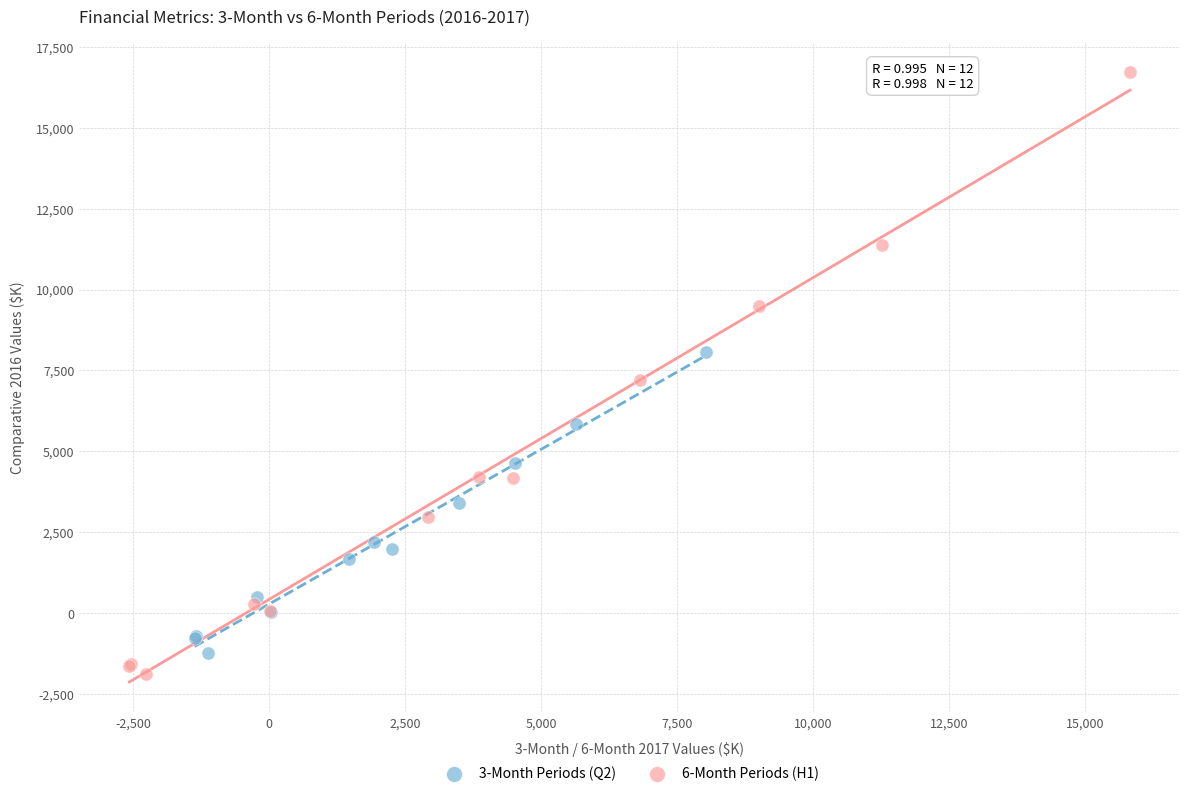

Which series contains the highest Y value?

6-Month Periods (H1)